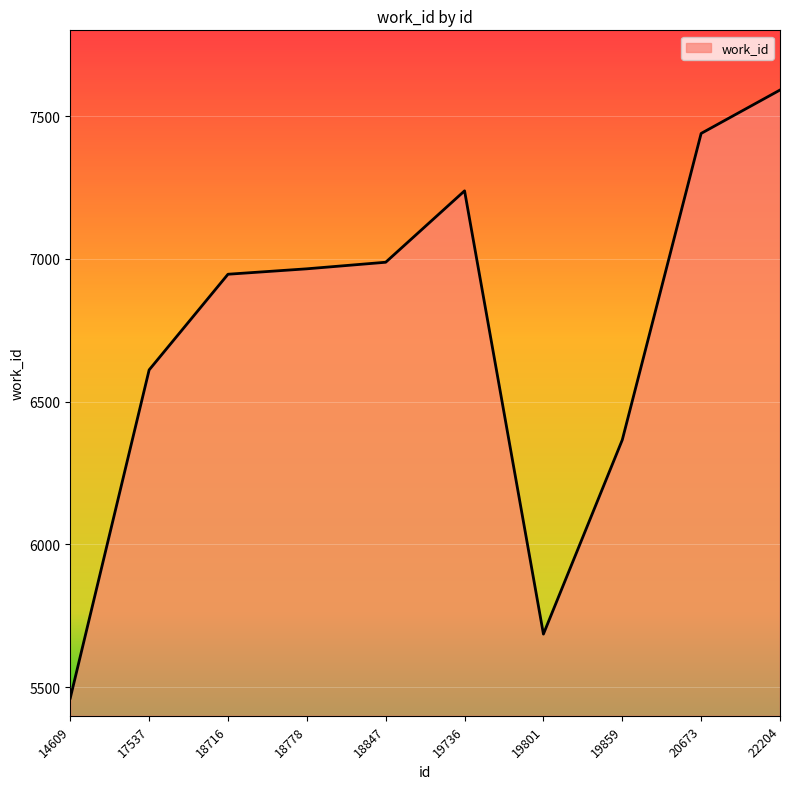

How many lines are shown in the chart?

1